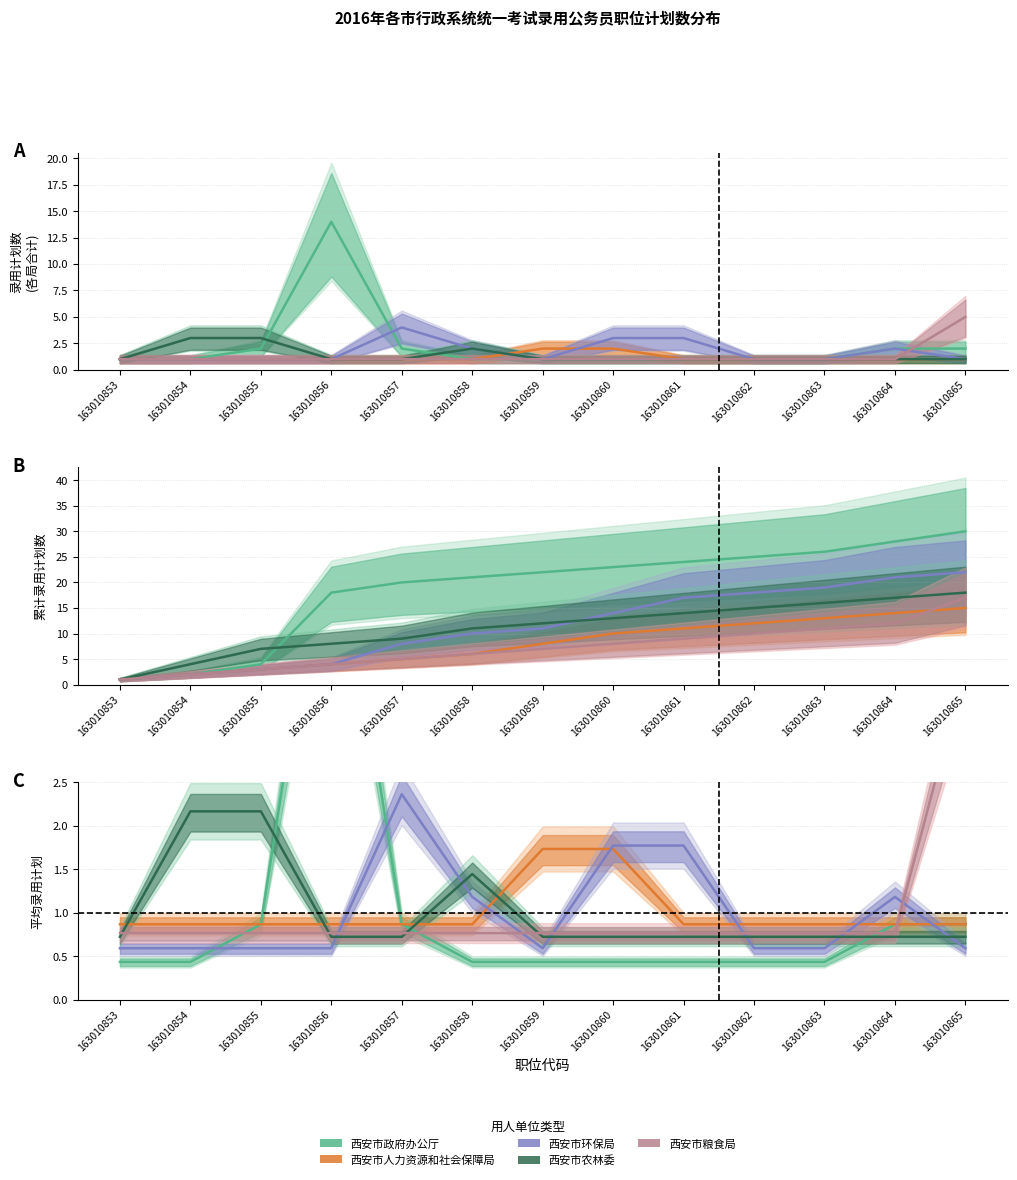

True or false: 西安市粮食局 has a value of 0.8 at 163010862.

True